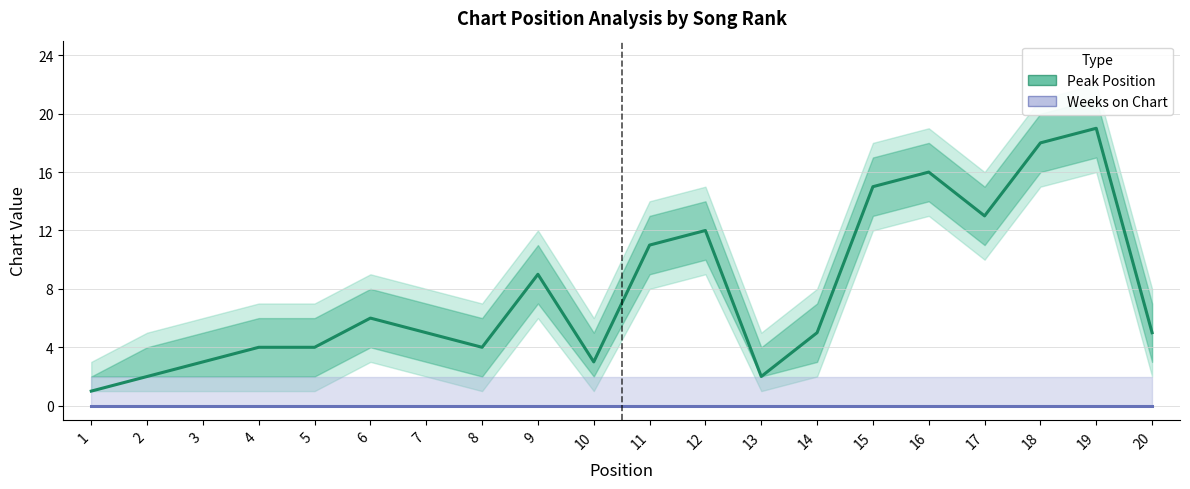

What is the approximate value of Peak Position at 16, to the nearest 10?

20